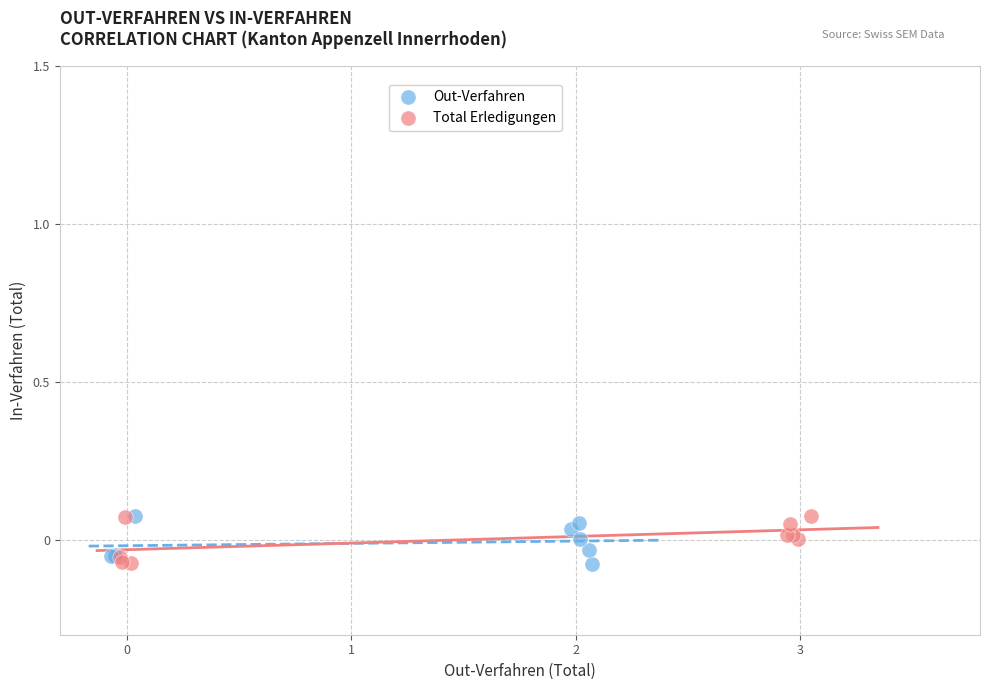

What are all the series names shown in the legend?

Out-Verfahren, Total Erledigungen